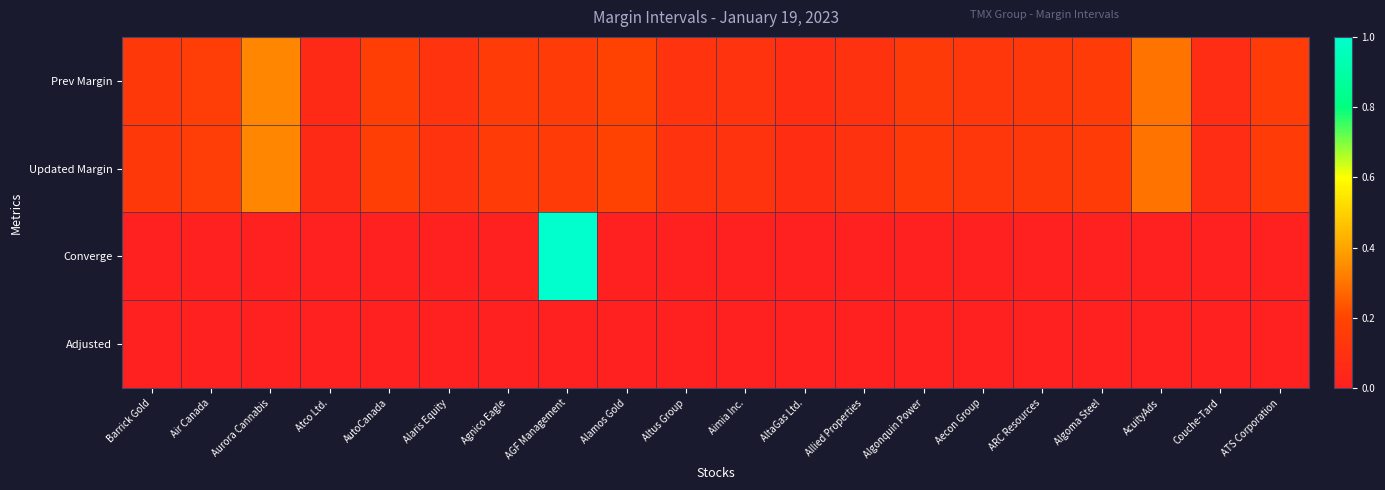

What is the total value across all series at Alamos Gold?

0.4